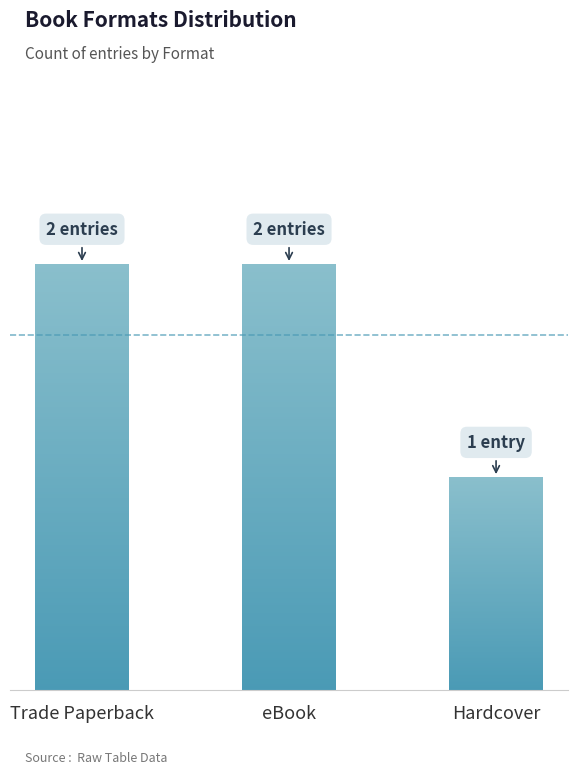

What is the smallest value displayed?

1